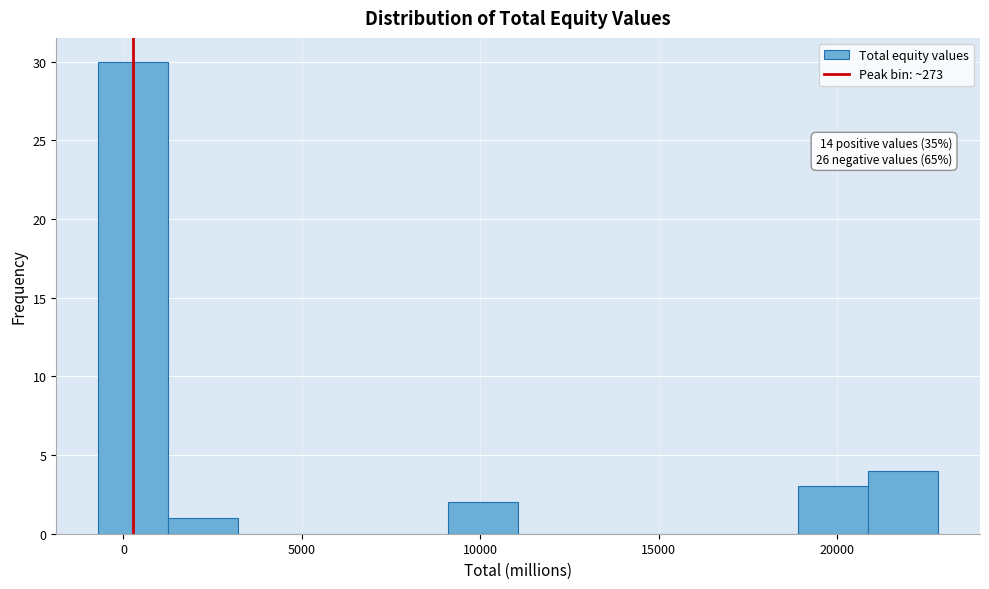

Read against the x-axis, roughly where is the centre of the tallest bar?

500